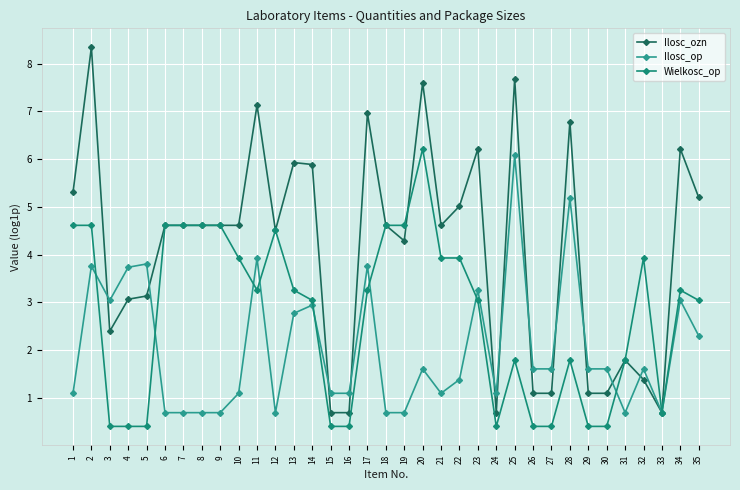

Where do Ilosc_ozn and Ilosc_op first cross each other?

2 and 3